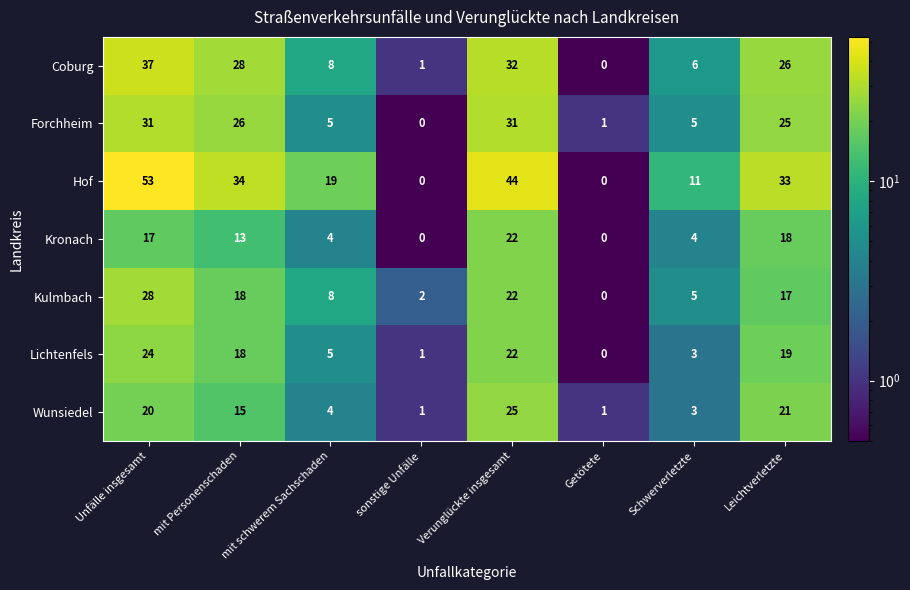

At which label is Wunsiedel closest to 13?

mit Personenschaden